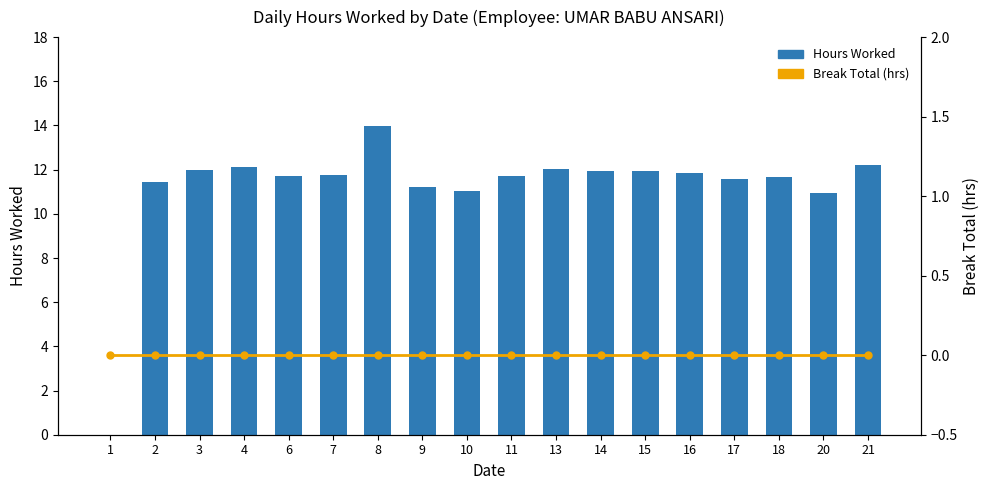

How many series are shown in this chart?

2